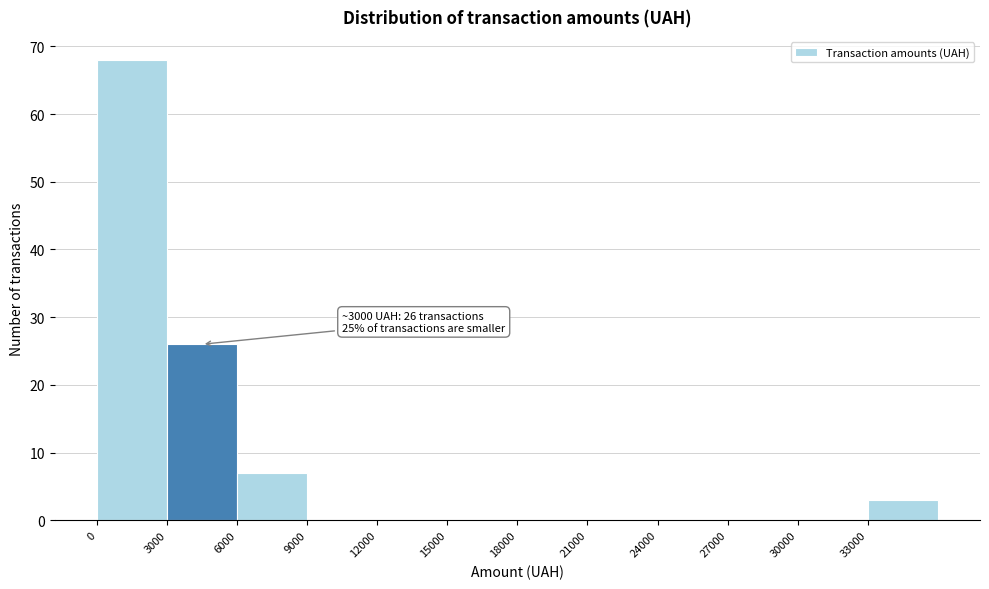

Which range on the x-axis has the tallest bar?

0 to 3000